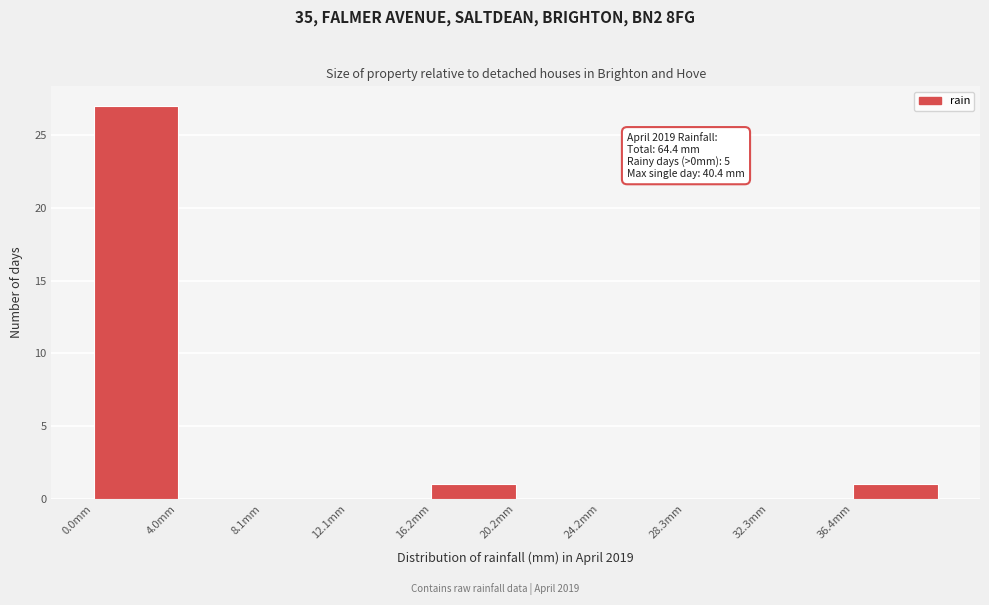

Over which range of the x-axis is the bar tallest?

0.0 to 4.0